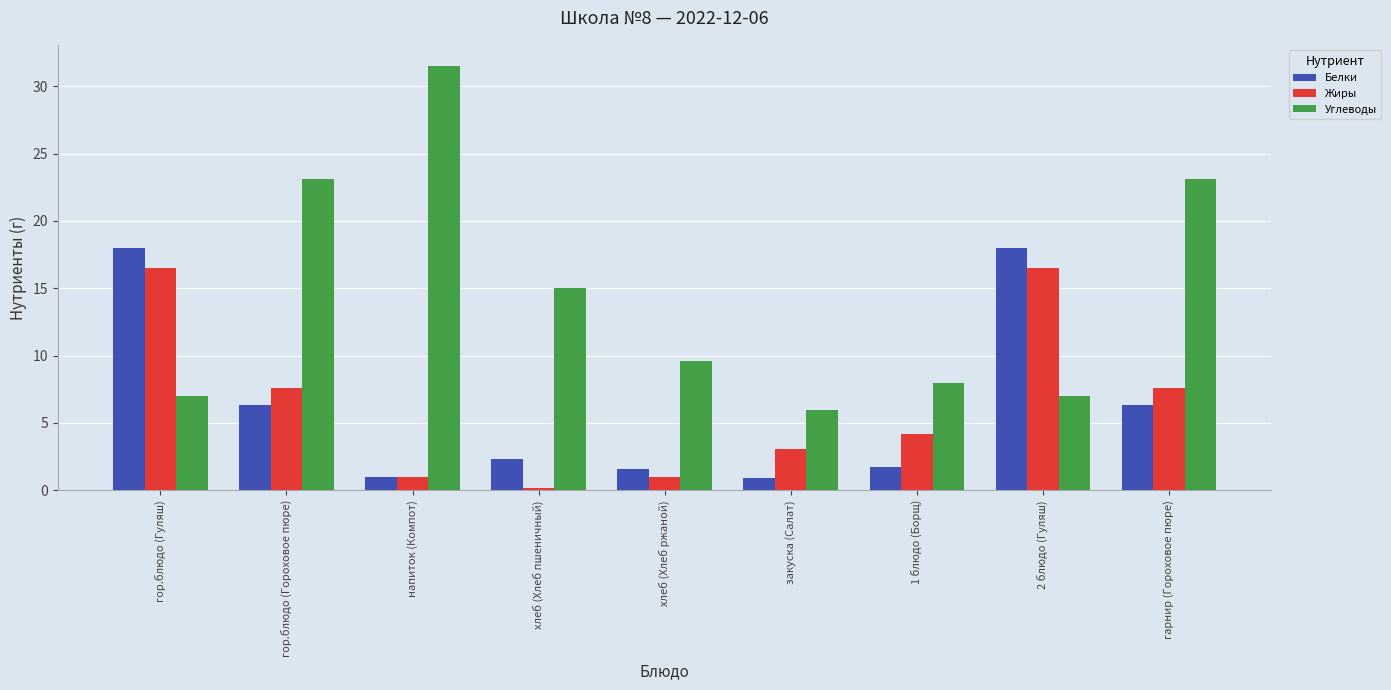

What is the spread (max minus min) of values at 1 блюдо (Борщ)?

6.3